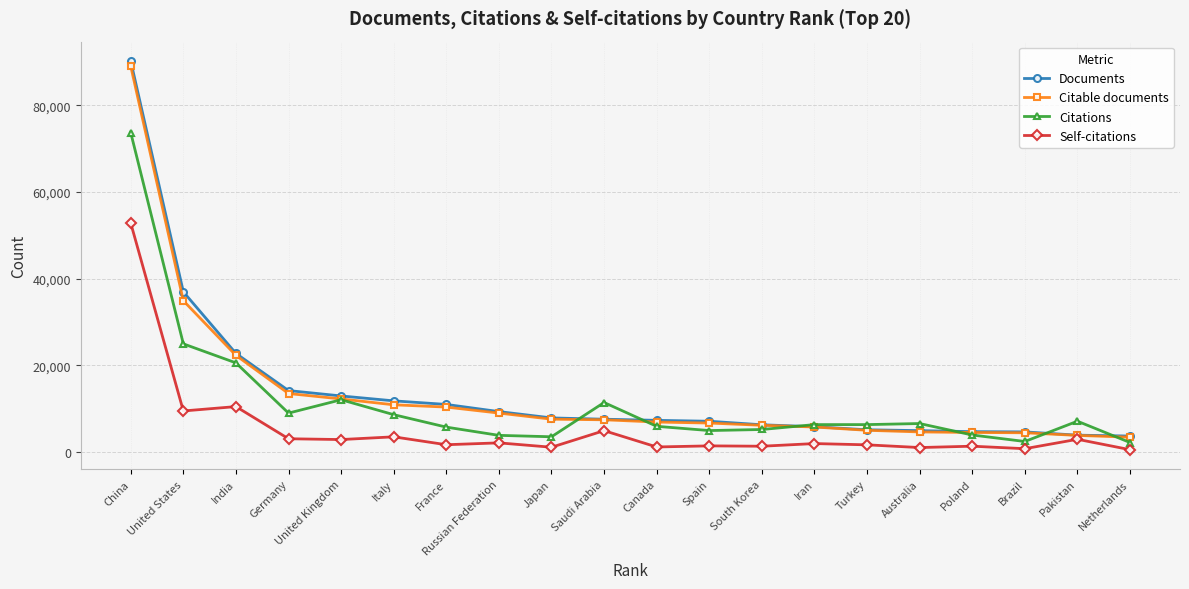

What is the approximate value of Citations at Turkey?

6366